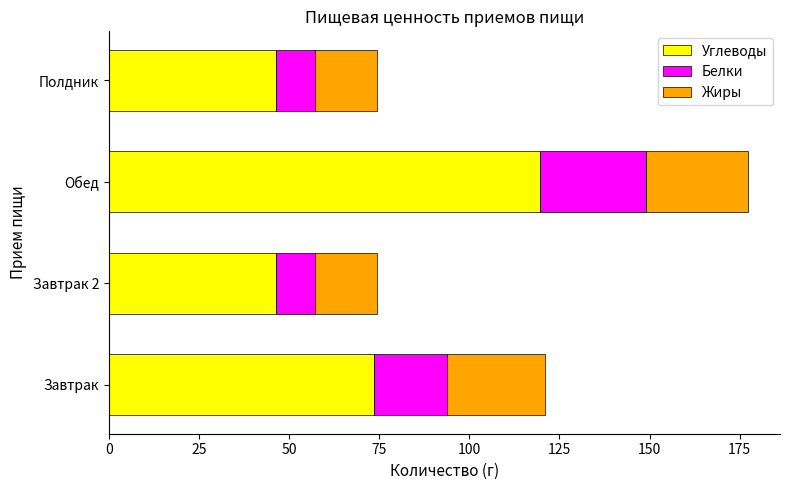

How many series are shown in this chart?

3